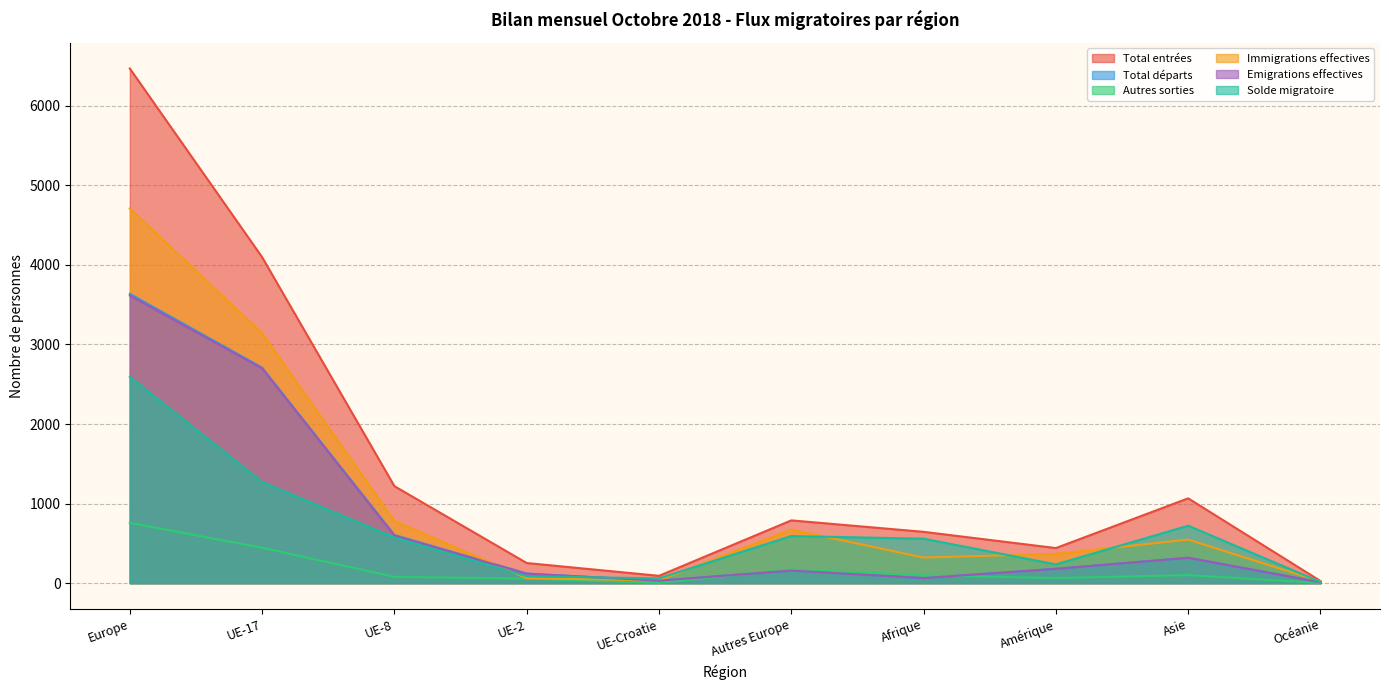

Between which two adjacent categories do Total départs and Solde migratoire first intersect?

UE-2 and UE-Croatie